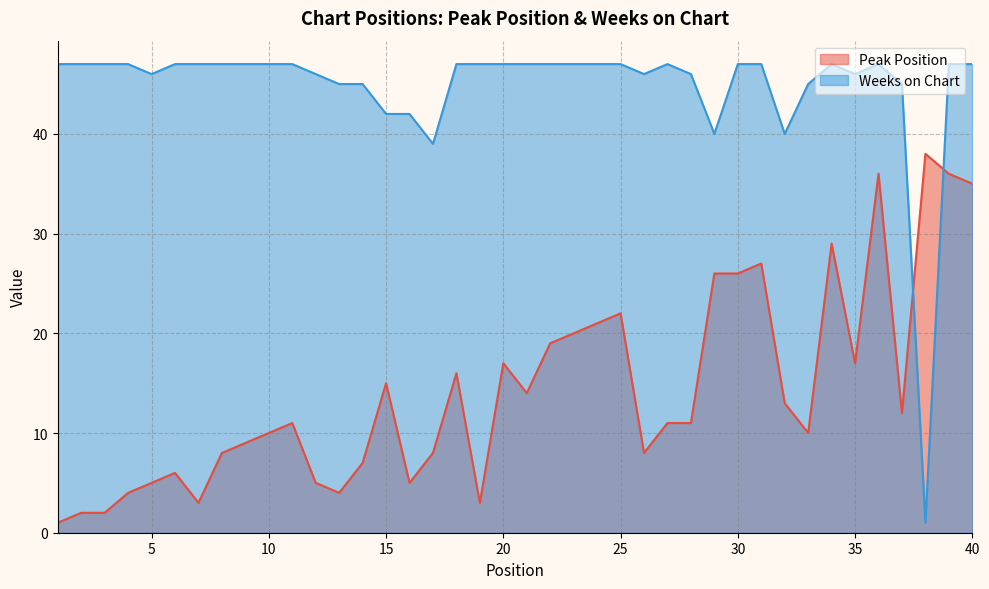

How many lines are shown in the chart?

2